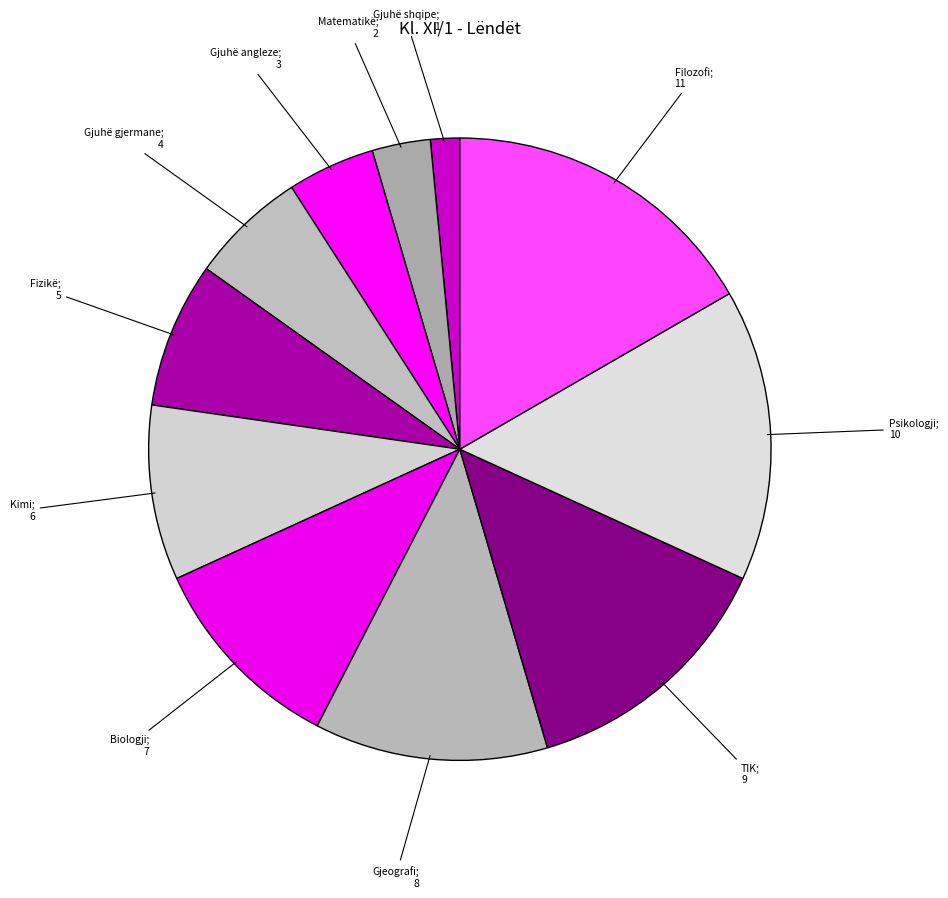

Rank the categories by value from lowest to highest.

Gjuhë shqipe, Matematikë, Gjuhë angleze, Gjuhë gjermane, Fizikë, Kimi, Biologji, Gjeografi, TIK, Psikologji, Filozofi